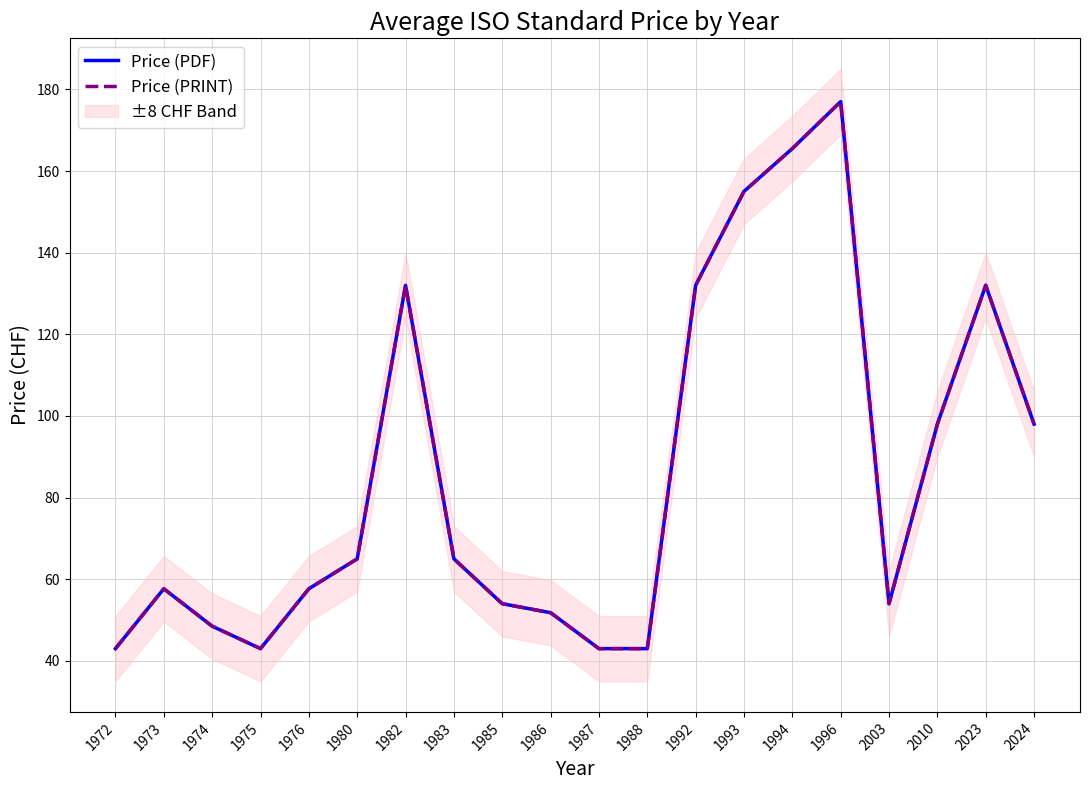

How many values in the Price (PDF) series exceed 65?

8